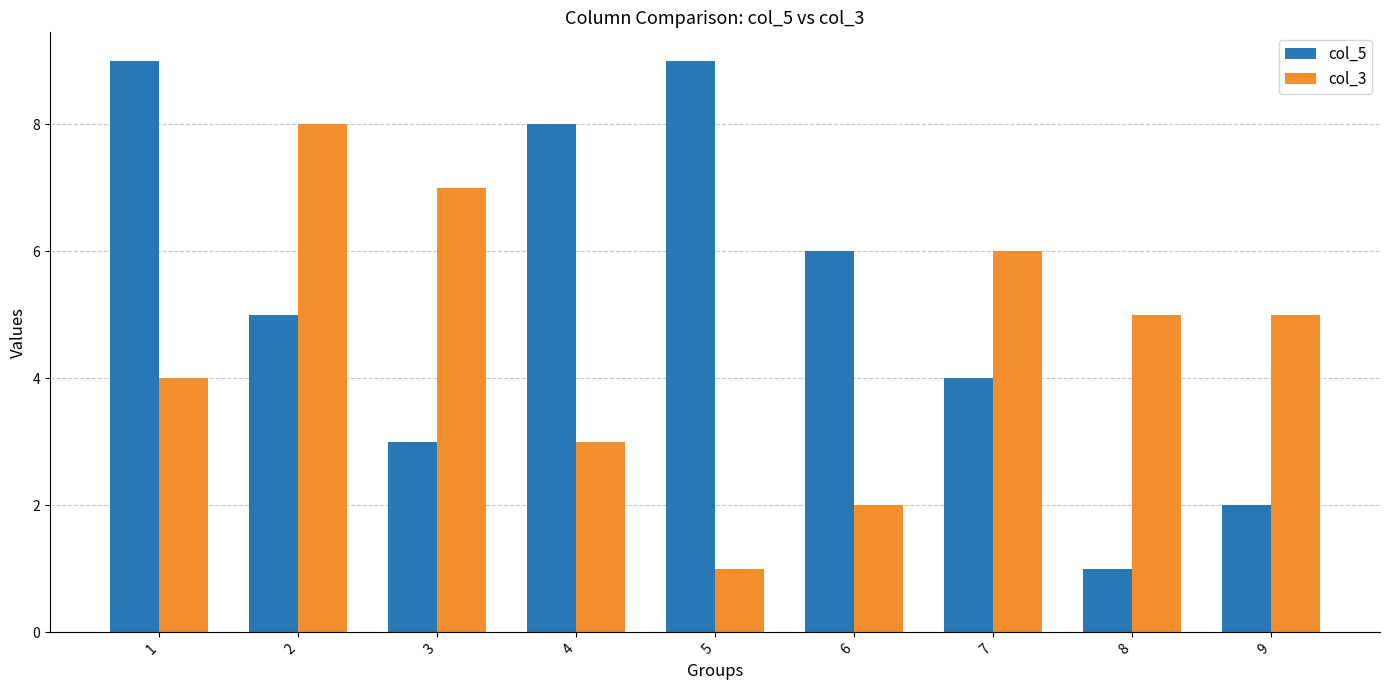

Count the number of data series in this chart.

2